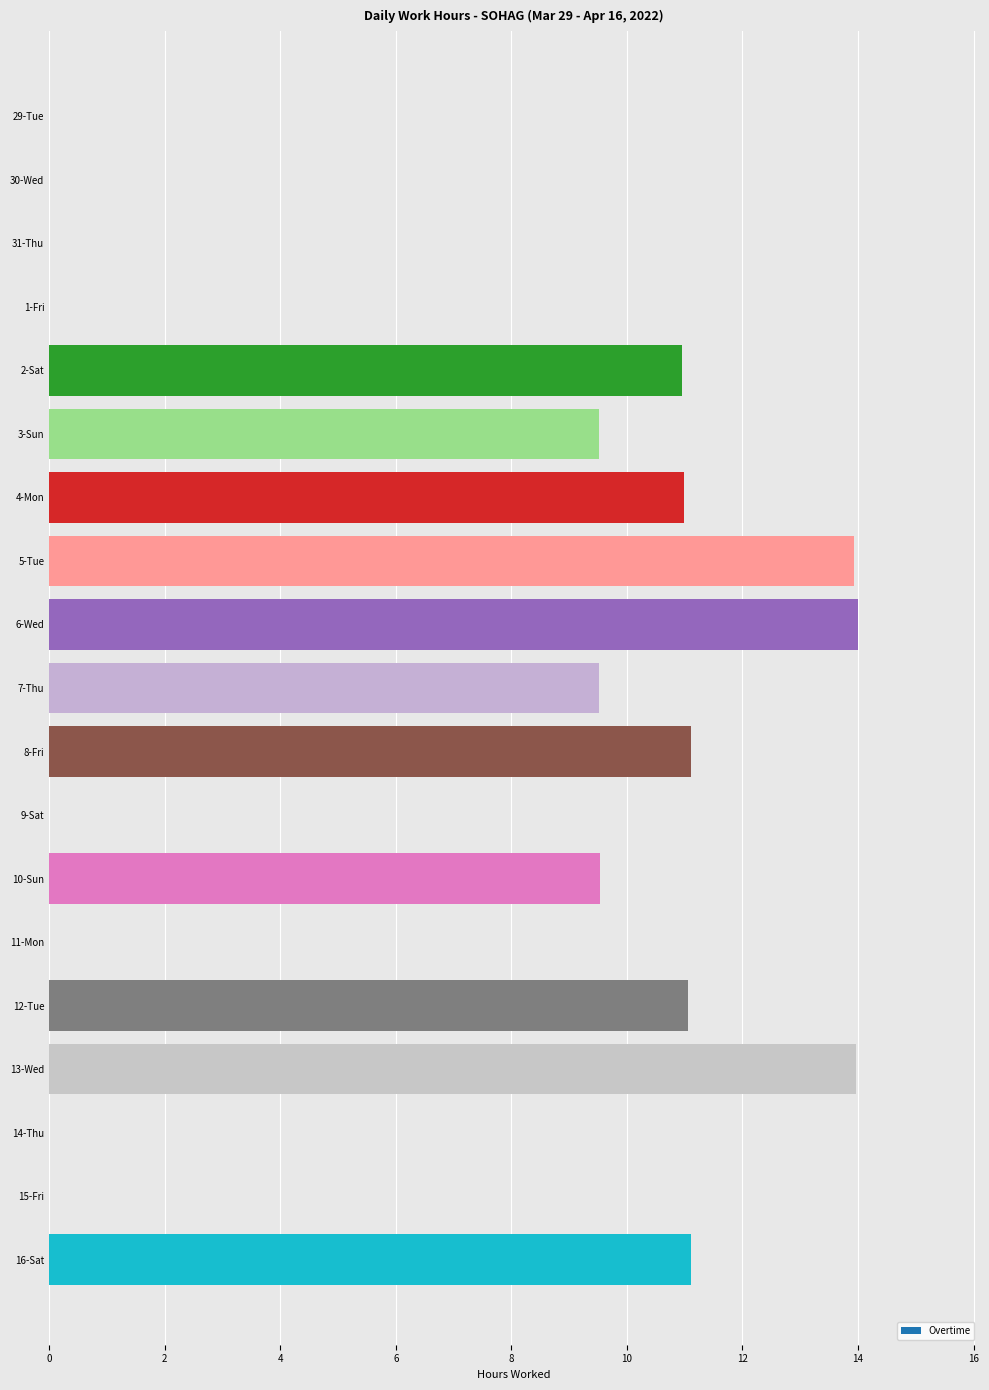

Which has a higher value, 9-Sat or 8-Fri?

8-Fri